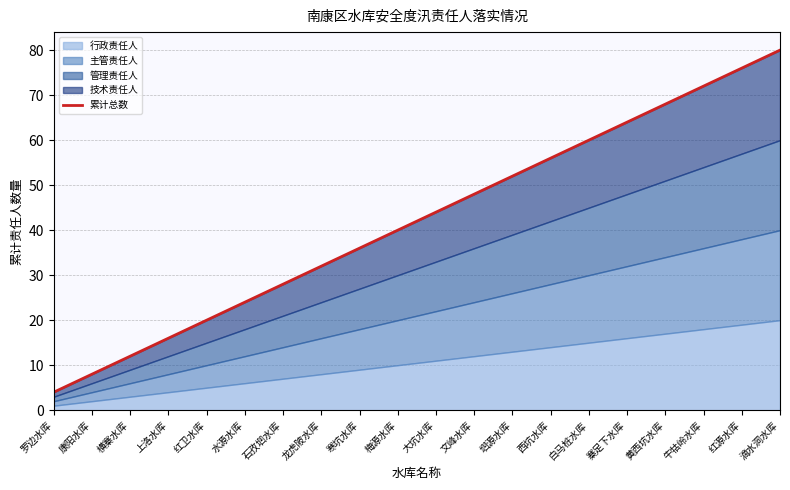

At which category does the chart reach its minimum across all series?

罗边水库